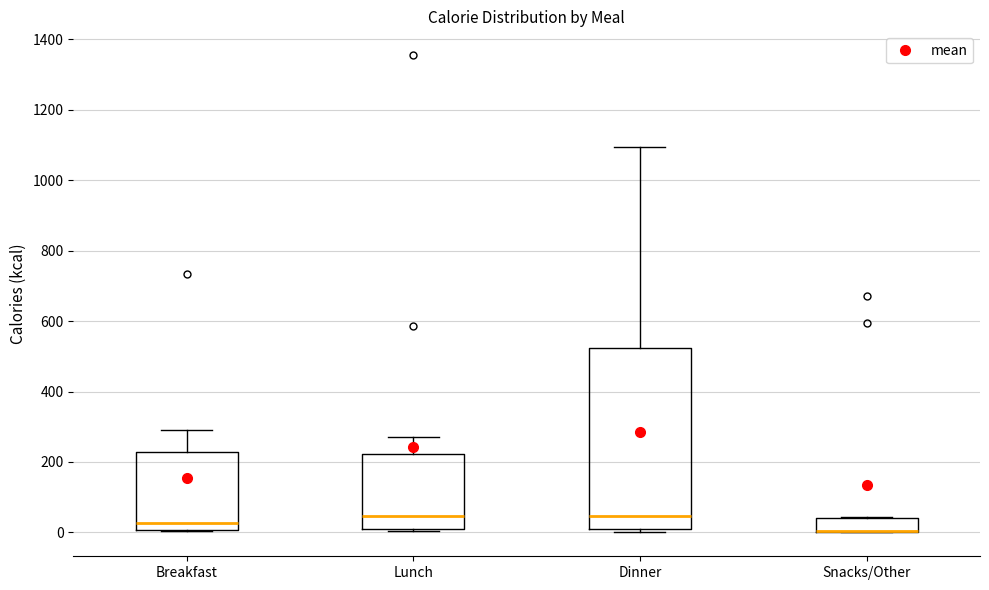

Where is the lower edge of the box for Dinner on the y-axis? The values are not printed on the chart, so give them approximately, as read against the axis.

0